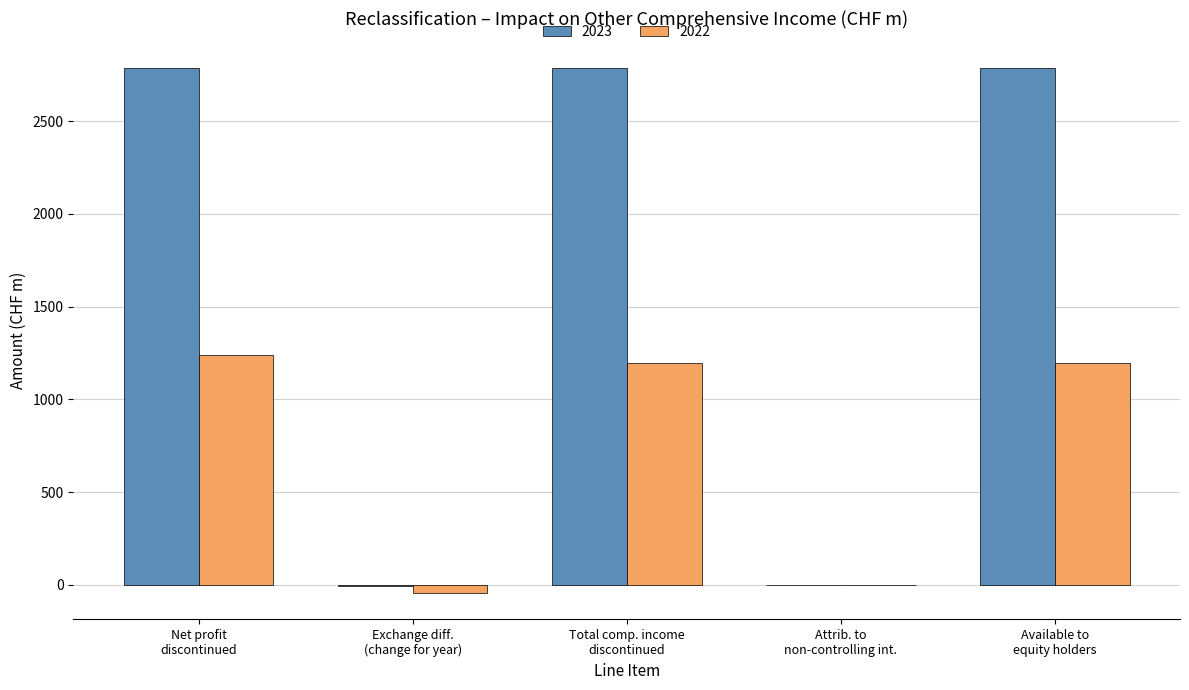

Are the bars grouped side by side (vs. stacked)?

Yes